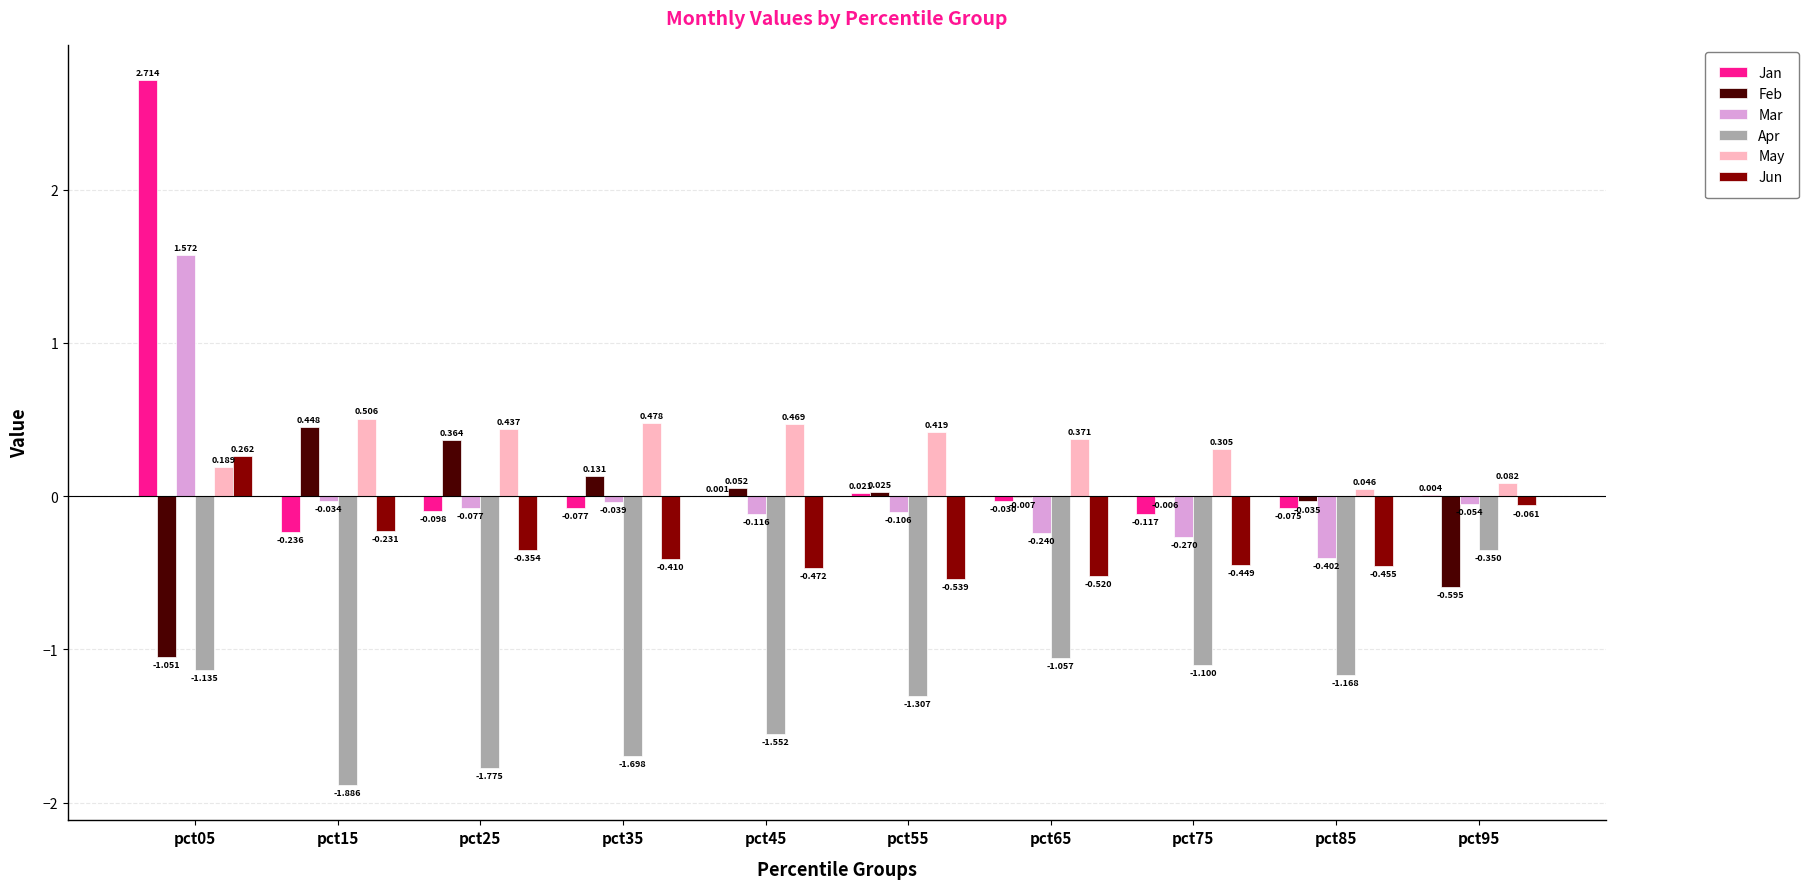

The value of Apr at pct45 is -0.6. True or false?

False